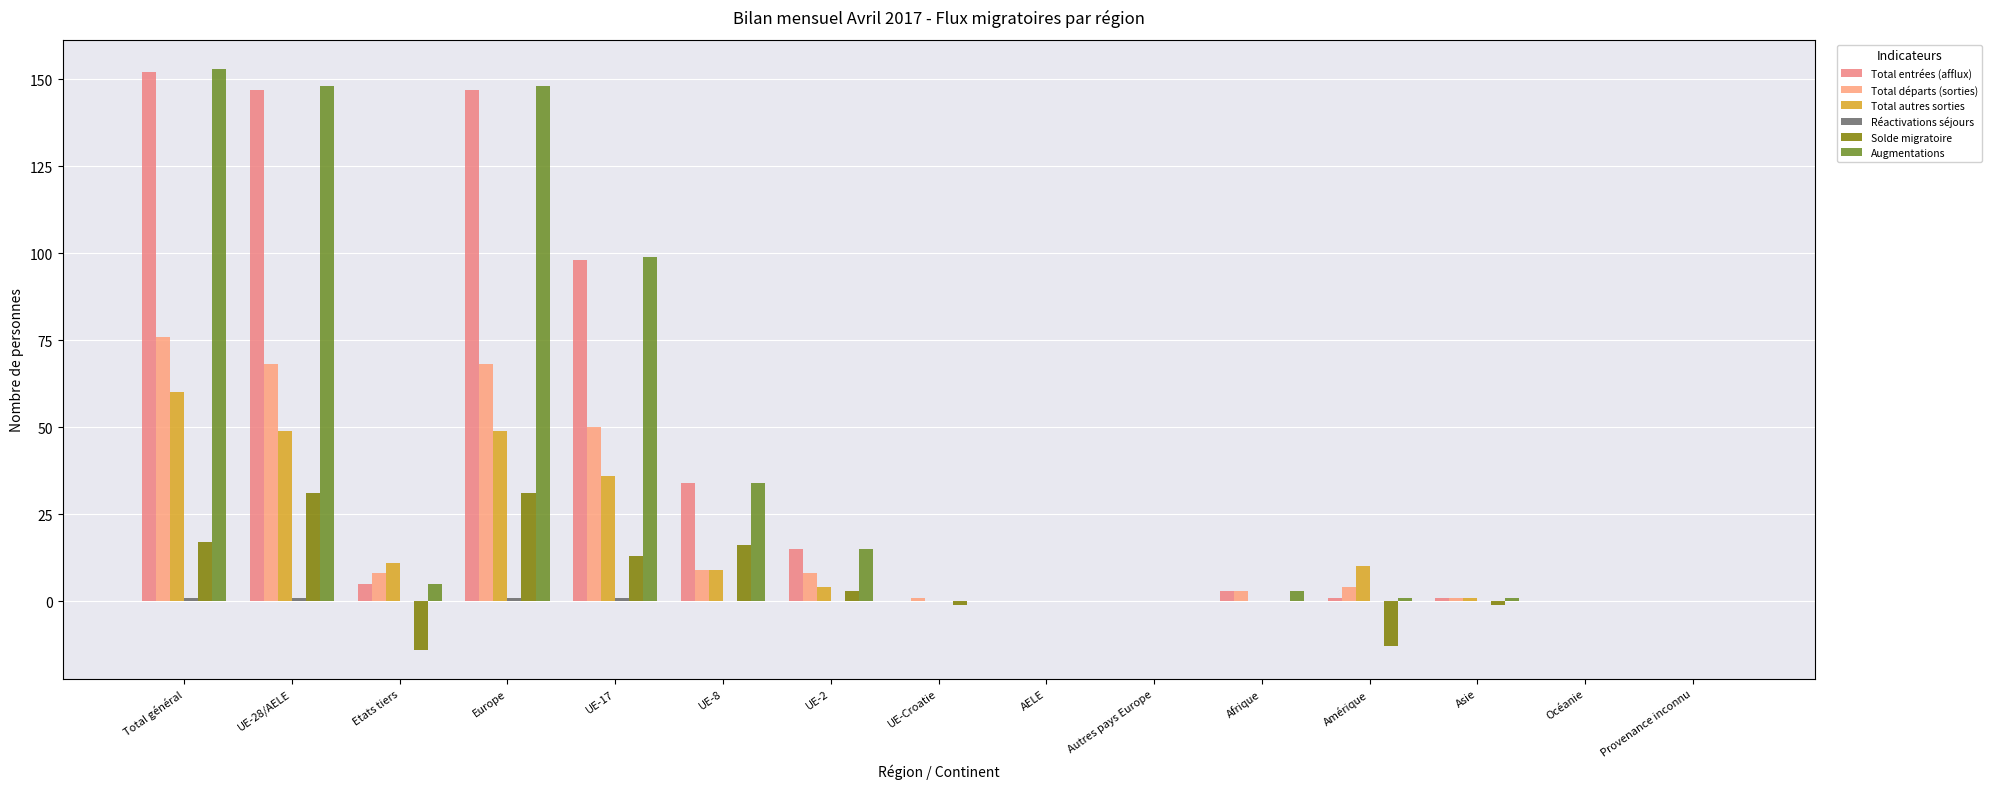

Are the bars grouped side by side (vs. stacked)?

Yes